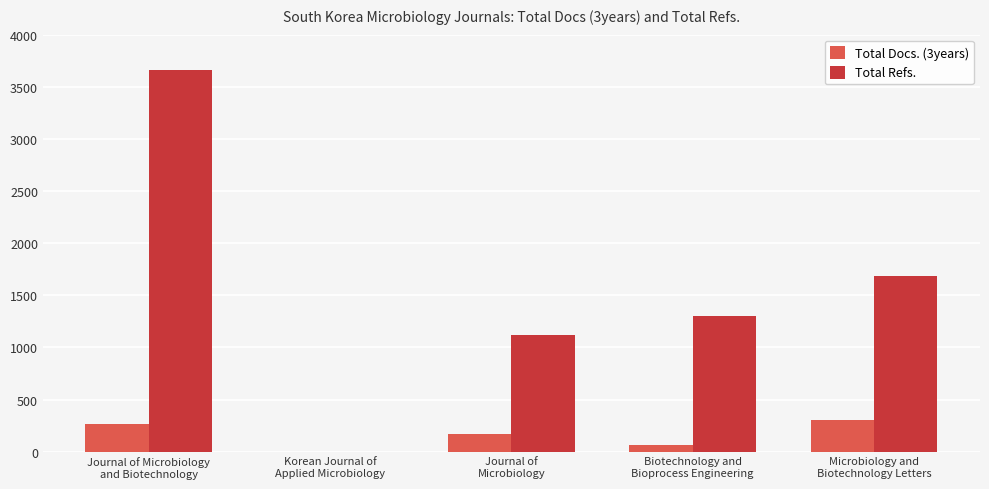

What is the sum of the Total Docs. (3years) values at Korean Journal of
Applied Microbiology and Microbiology and
Biotechnology Letters?

304